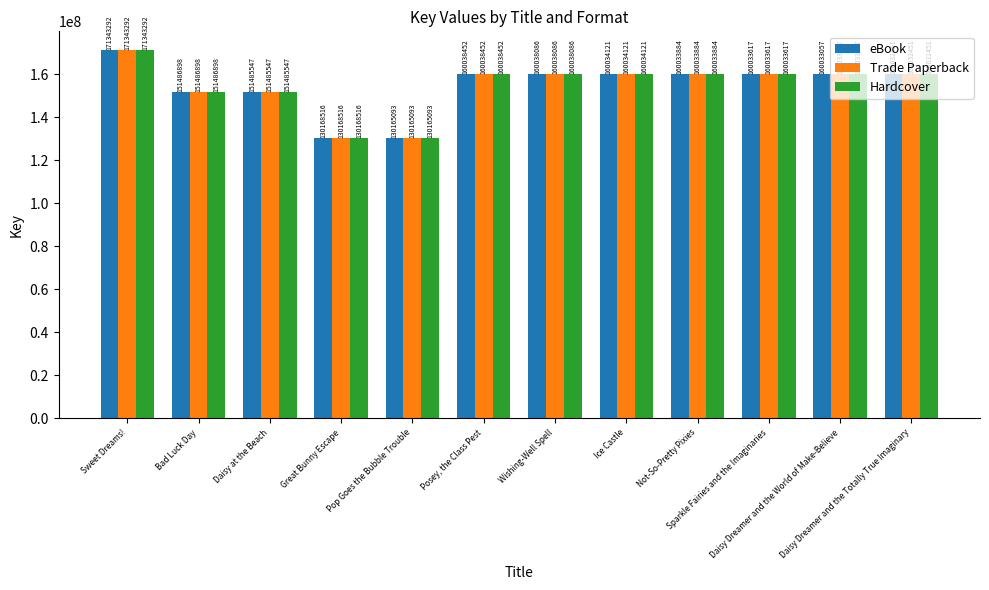

Reading left to right, what are all the values shown in this chart?

eBook: 171343292	151486898	151485547	130168516	130165093	160038452	160038086	160034121	160033884	160033617	160033057	160032451
Trade Paperback: 171343292	151486898	151485547	130168516	130165093	160038452	160038086	160034121	160033884	160033617	160033057	160032451
Hardcover: 171343292	151486898	151485547	130168516	130165093	160038452	160038086	160034121	160033884	160033617	160033057	160032451